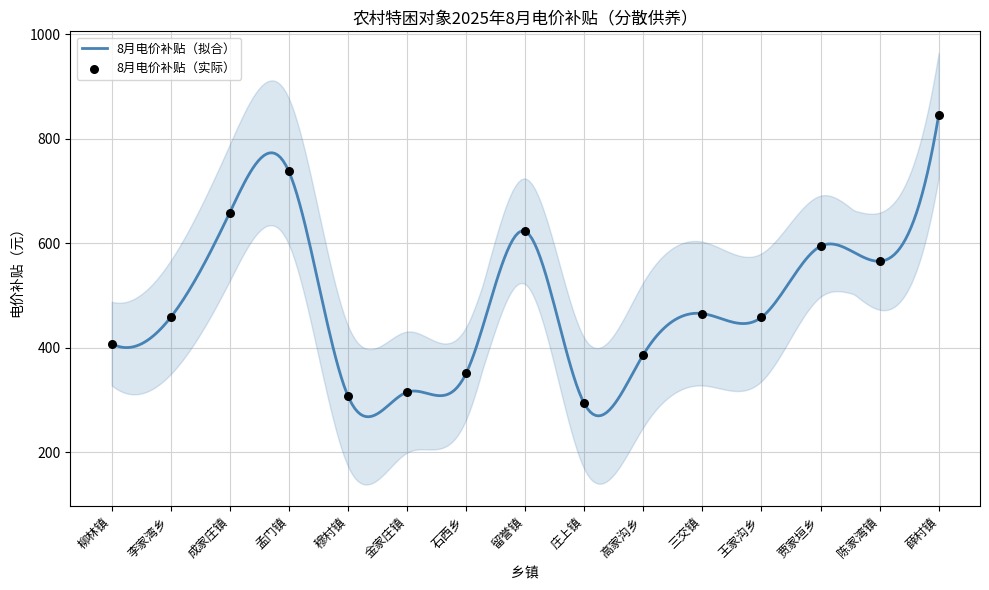

What is the ratio of the value at 王家沟乡 to the value at 陈家湾镇?

0.8